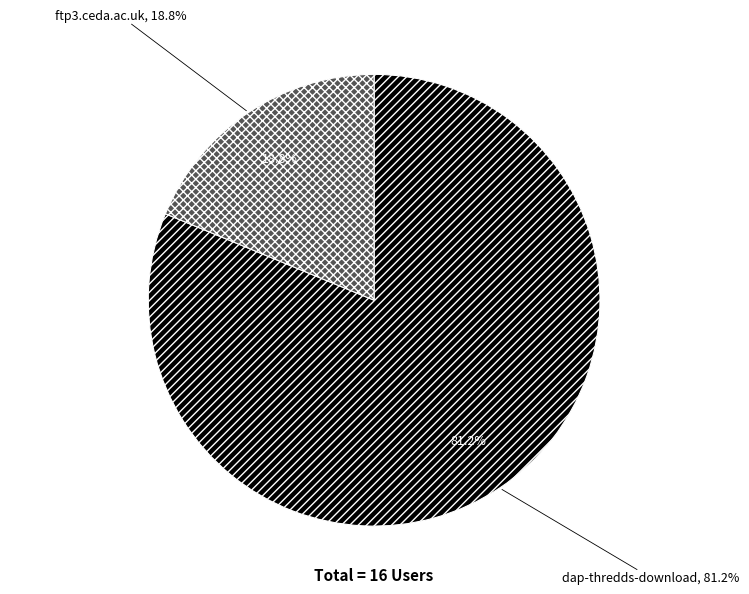

The dap-thredds-download slice represents 81% of the pie. True or false?

True